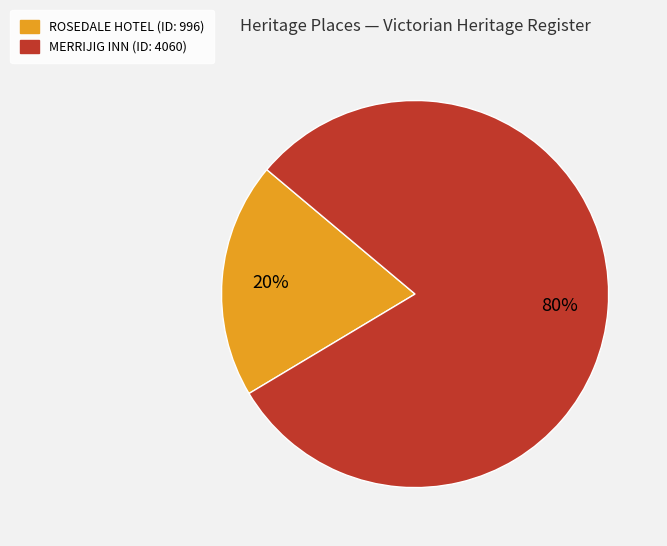

Rank the categories by value from highest to lowest.

MERRIJIG INN, ROSEDALE HOTEL